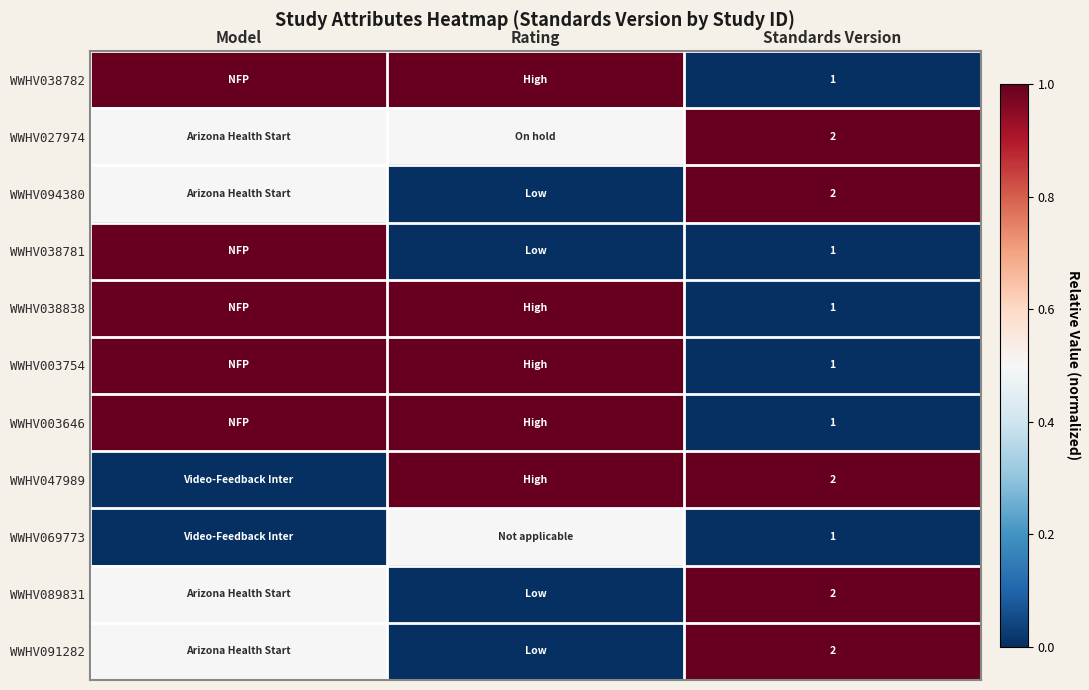

How many categories are shown in the chart?

3